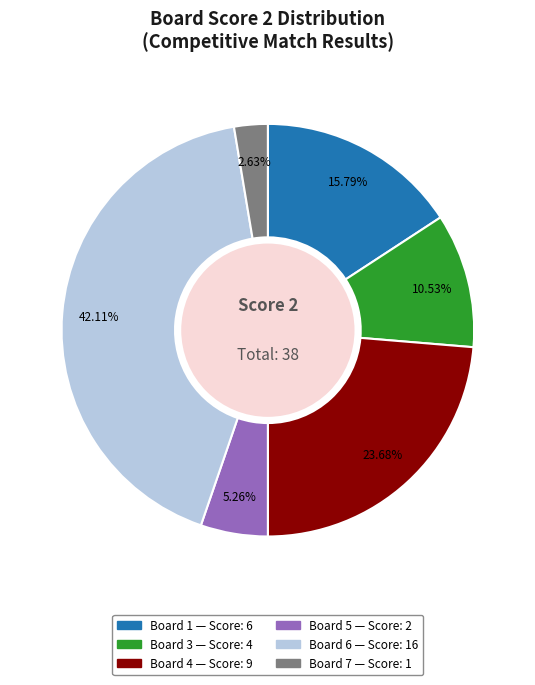

Does any single category account for the majority?

No